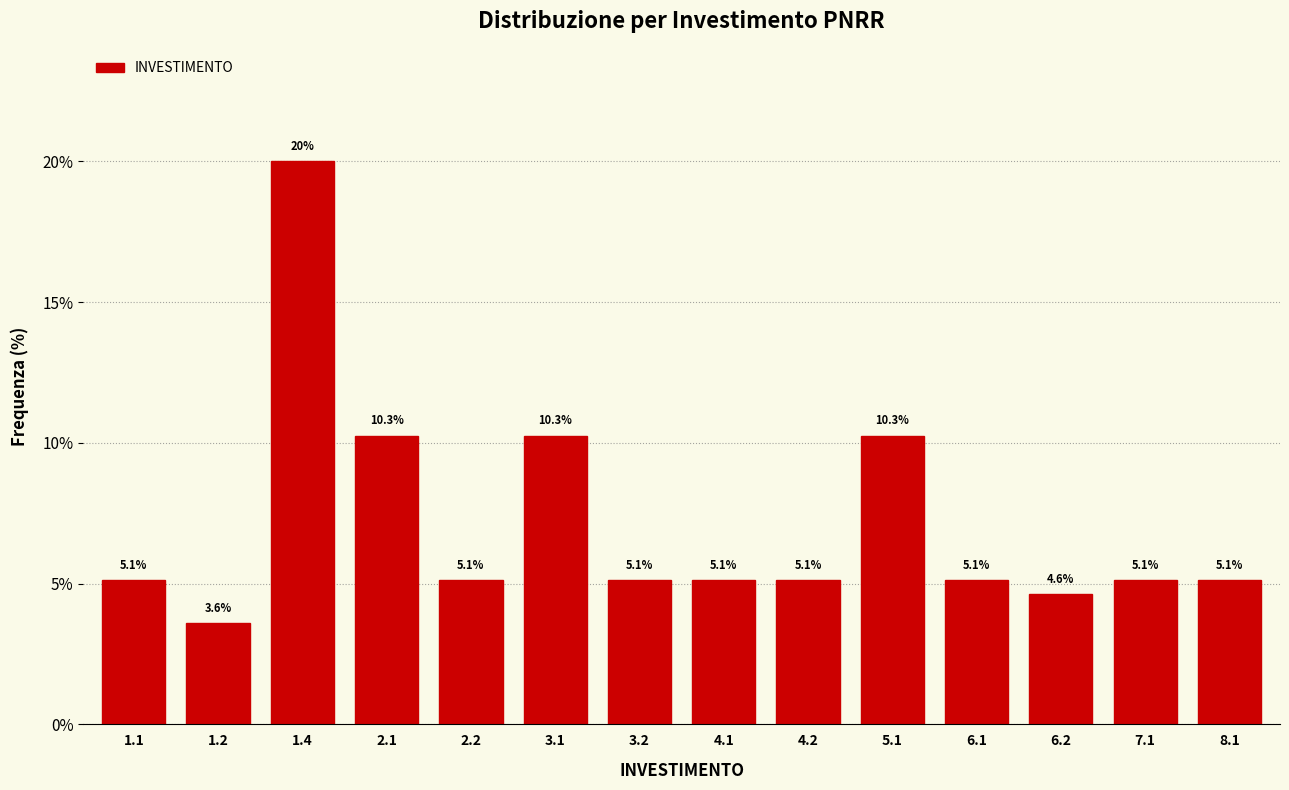

Reading right to left, extract all data points from this chart.

8.1=5.1	7.1=5.1	6.2=4.6	6.1=5.1	5.1=10.3	4.2=5.1	4.1=5.1	3.2=5.1	3.1=10.3	2.2=5.1	2.1=10.3	1.4=20.0	1.2=3.6	1.1=5.1